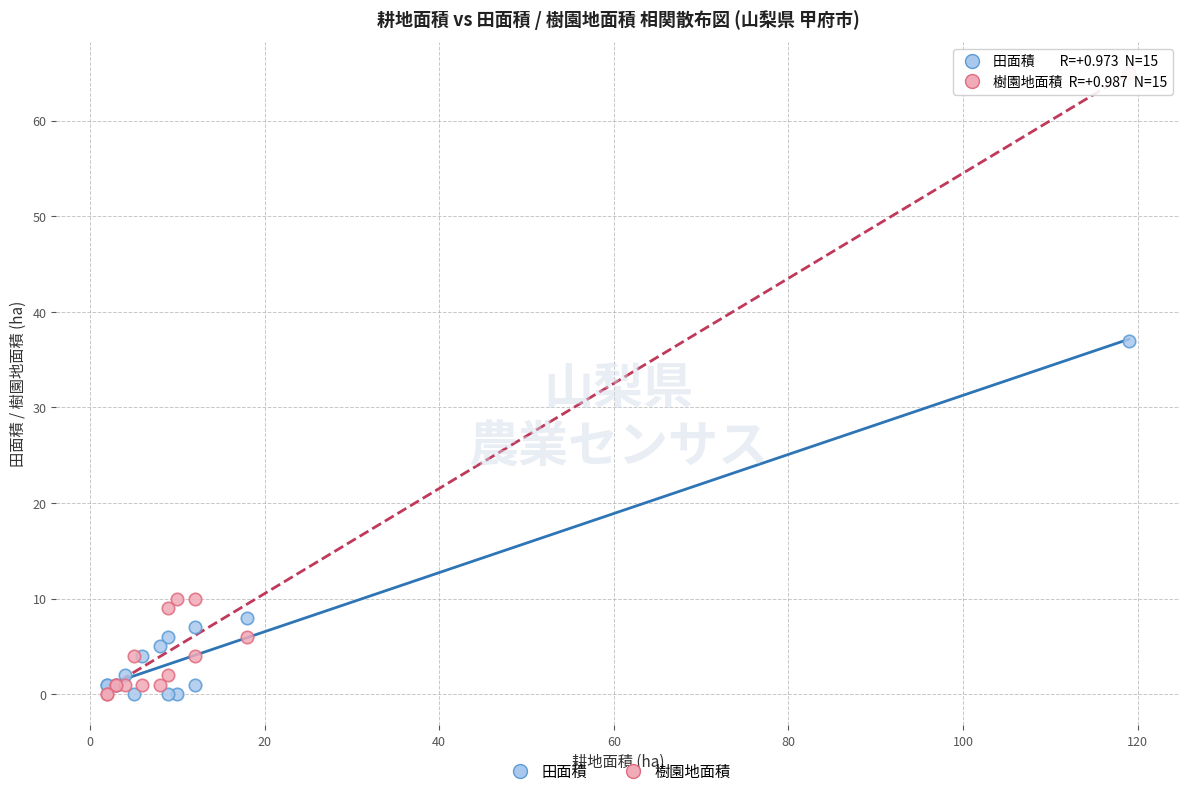

Which series has the widest spread of Y values?

樹園地面積